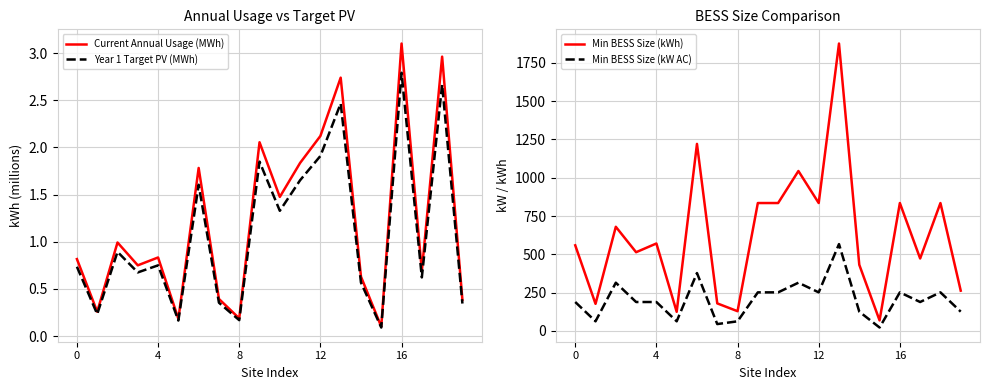

Which series has the largest range (max minus min)?

Min BESS Size (kWh)